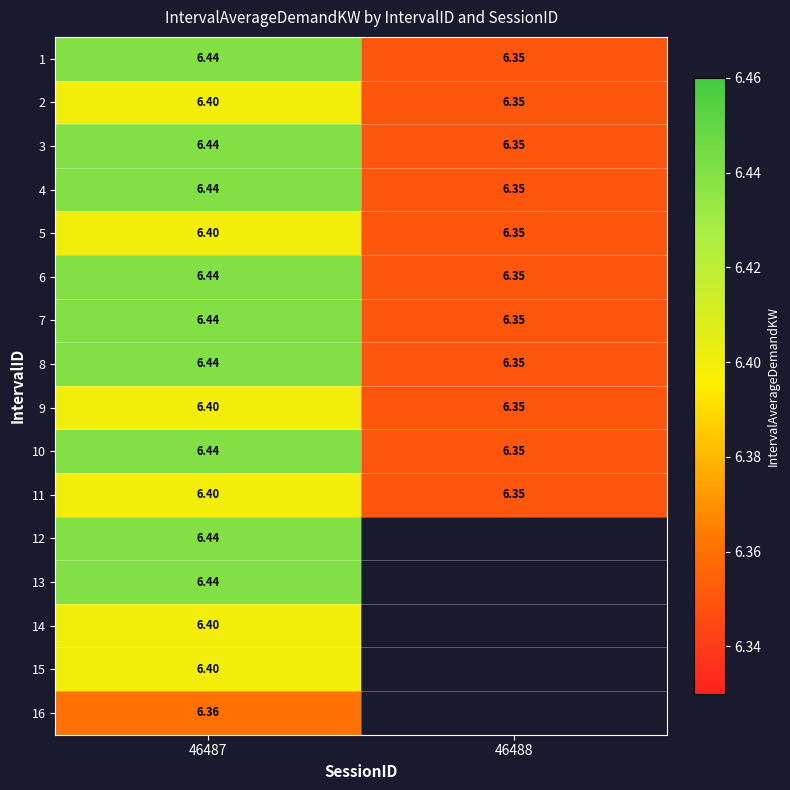

The value of 4 at 46487 is 3.7. True or false?

False